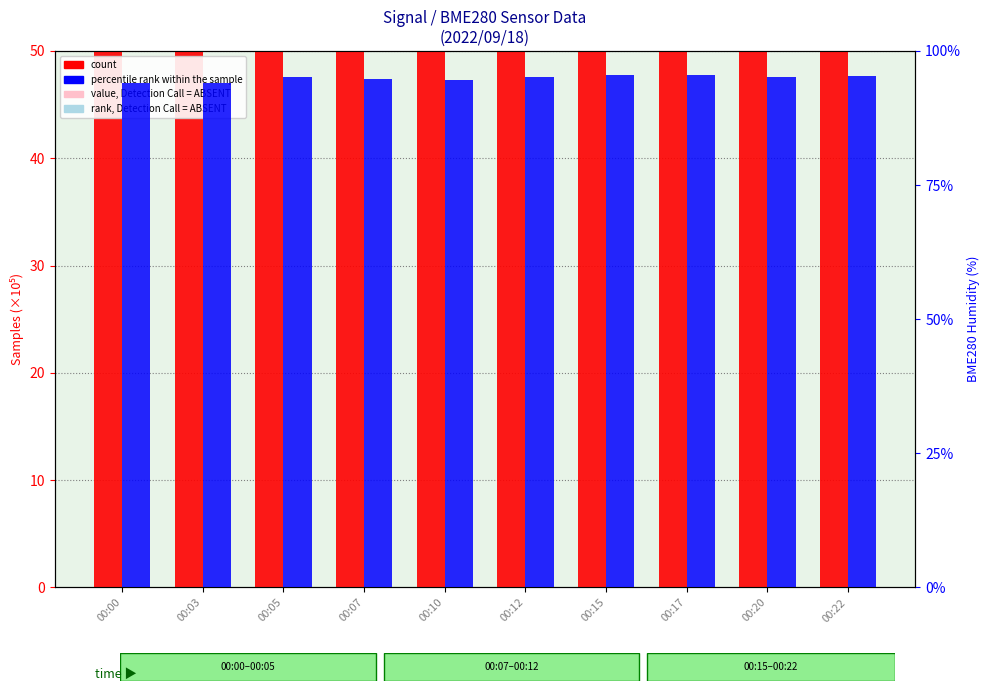

What is the maximum value shown in the chart?

95.5